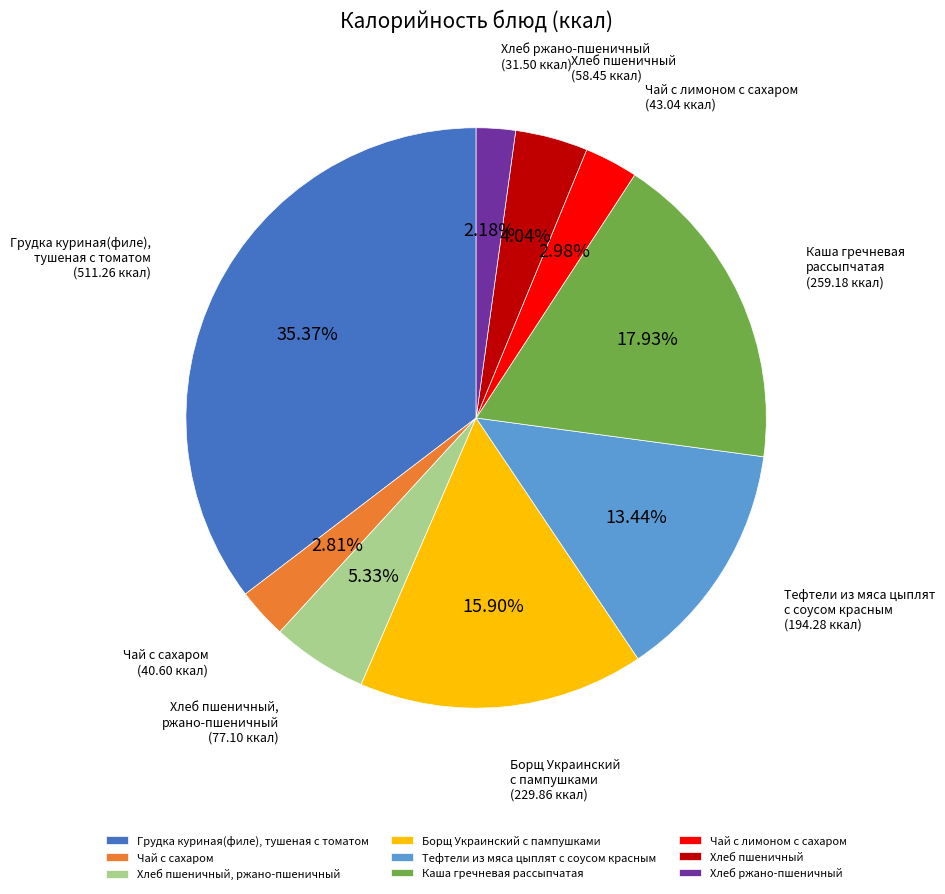

What is the total percentage of Чай с сахаром and Хлеб ржано-пшеничный?

5.0%